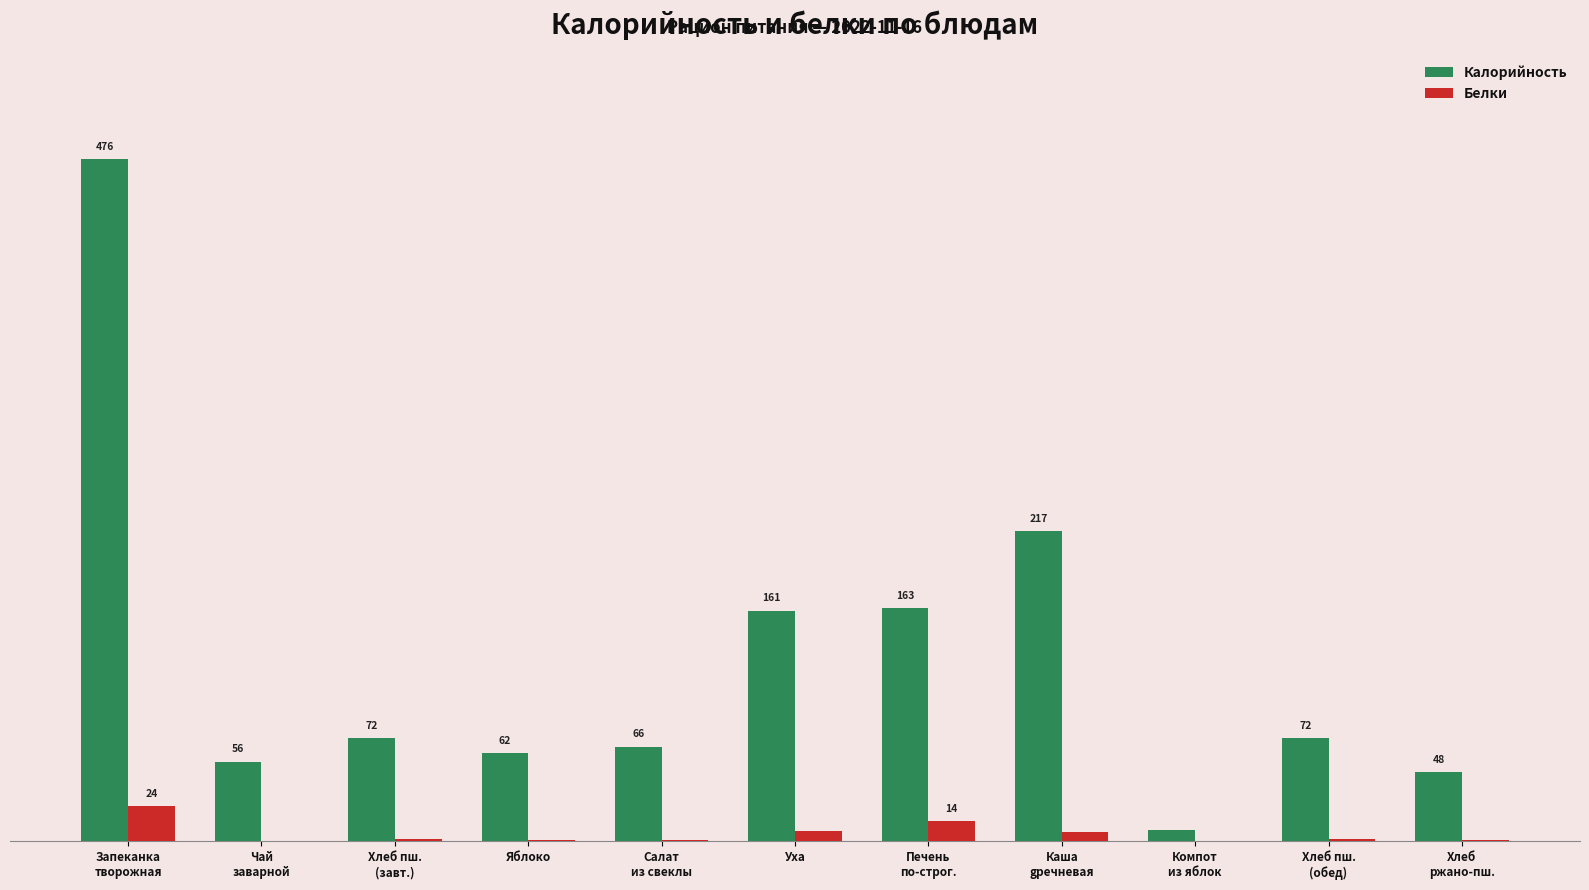

Which series has the largest total across all categories?

Калорийность